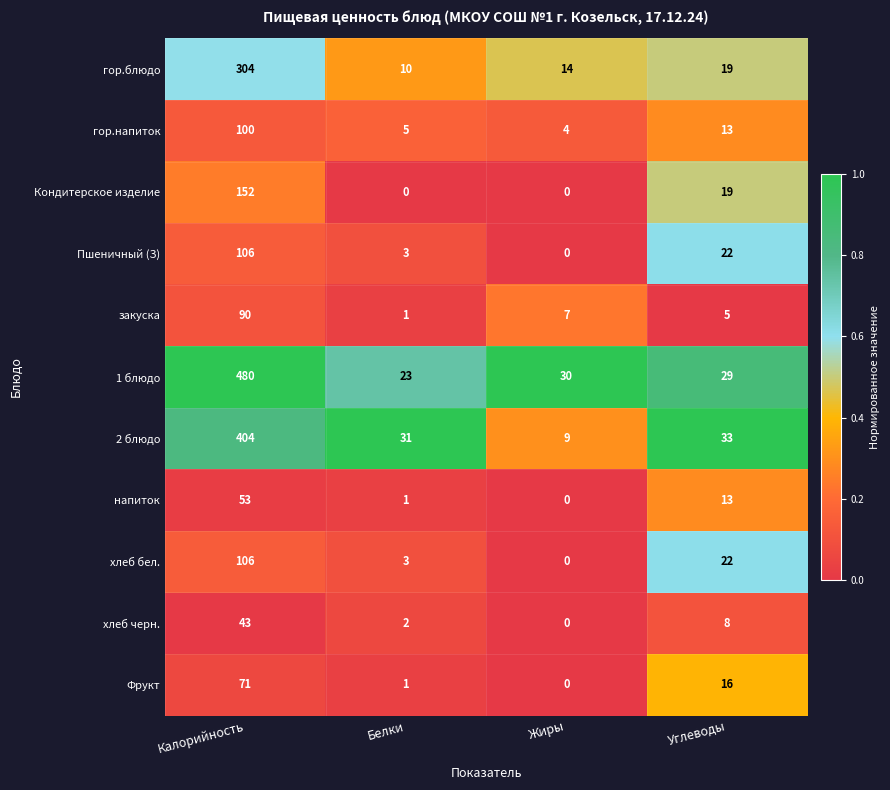

List the labels in order of Фрукт value, largest first.

Калорийность, Углеводы, Белки, Жиры